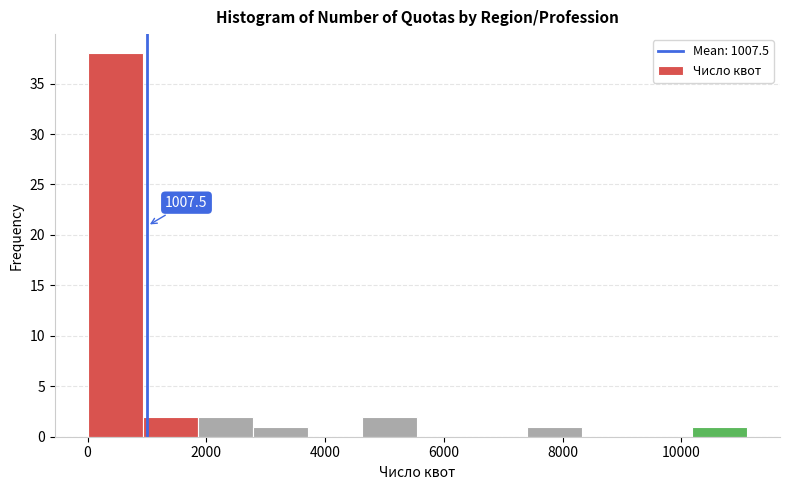

Over which range of the x-axis is the bar tallest?

0 to 1000